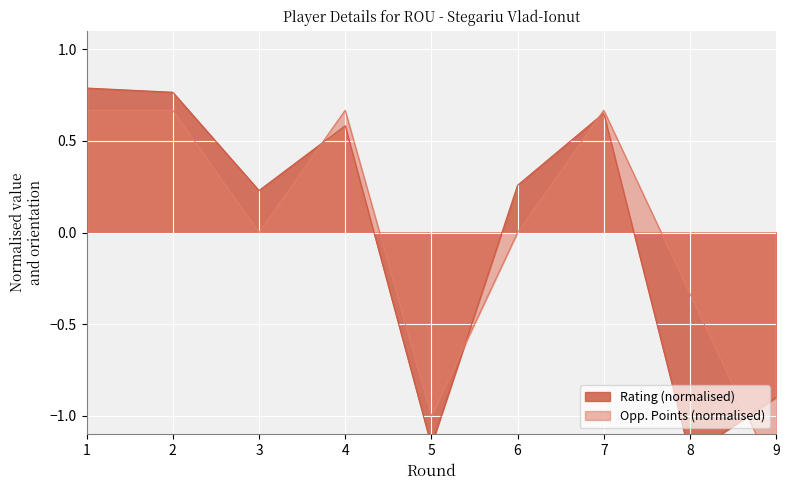

What is the difference between the second highest and minimum values in the Rating series?

2.0